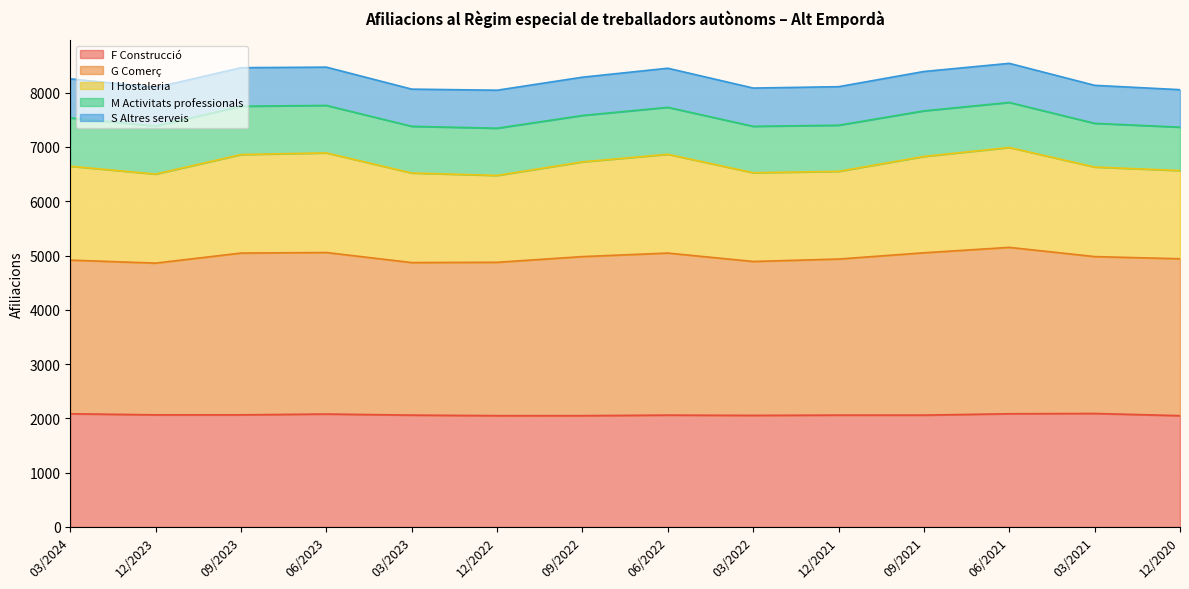

The value of F Construcció at 03/2024 is 2085. True or false?

True